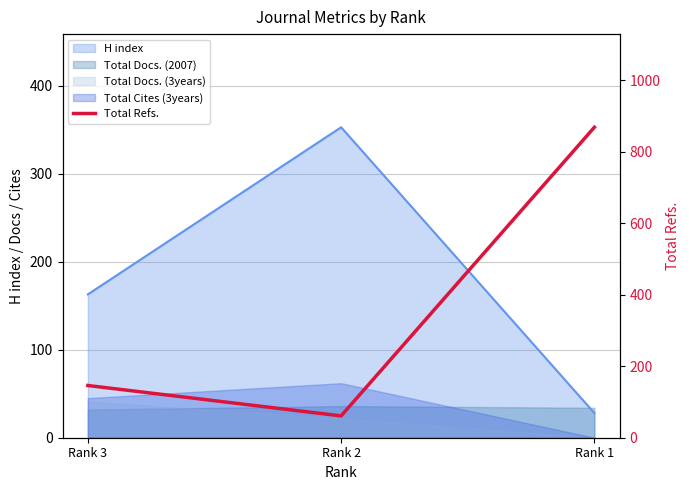

What is the difference between the maximum and minimum values?

807